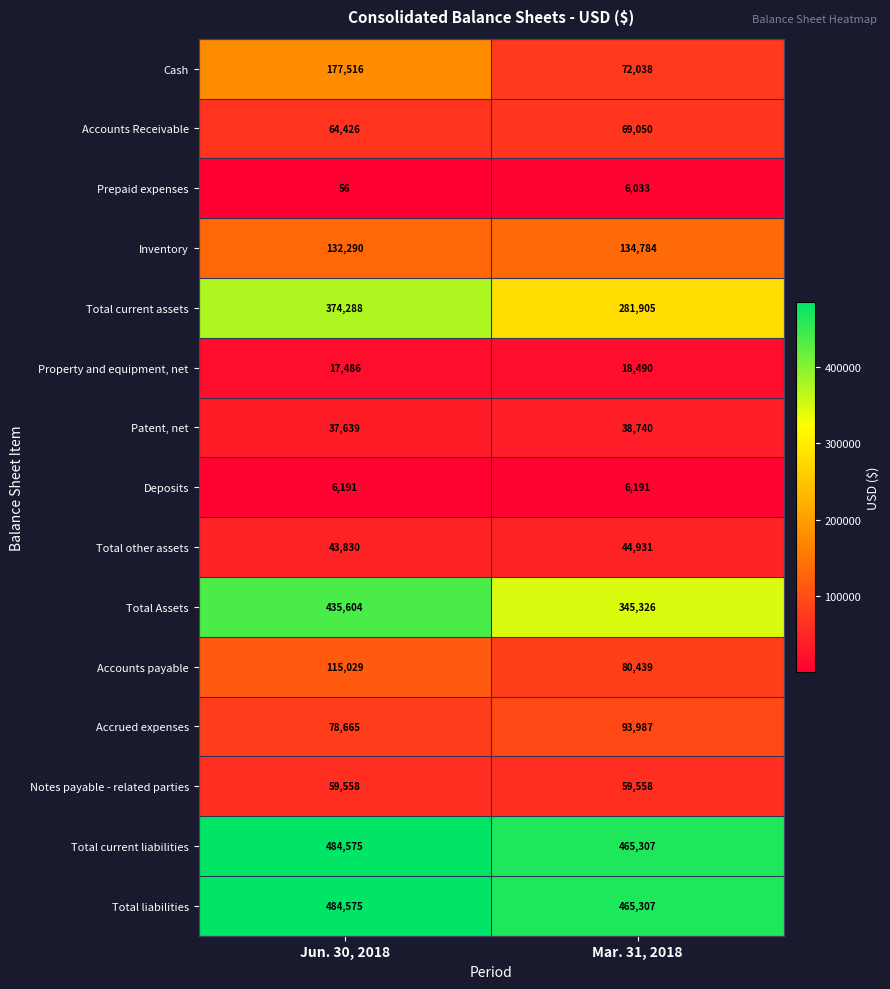

What is the approximate value of Property and equipment, net at Jun. 30, 2018?

17486